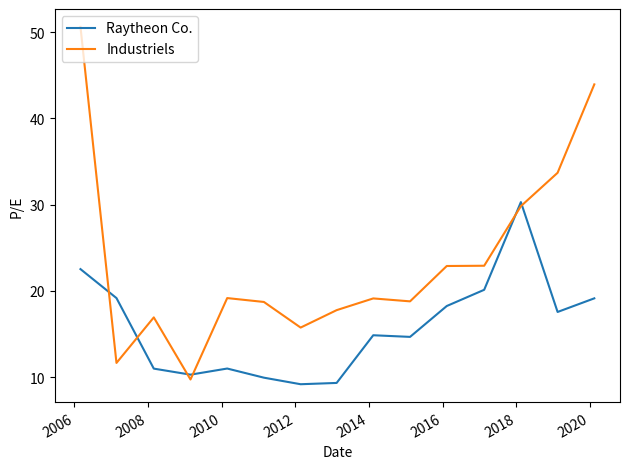

Which series has the largest total across all categories?

Industriels